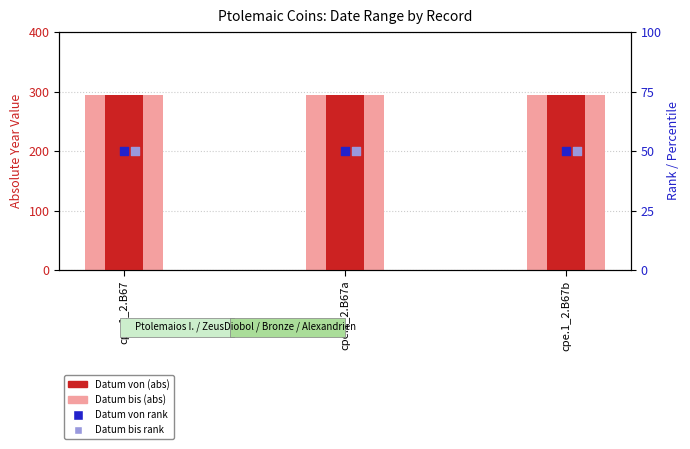

Is the value of Datum von rank at cpe.1_2.B67b greater than the value of Datum bis rank at cpe.1_2.B67b?

No